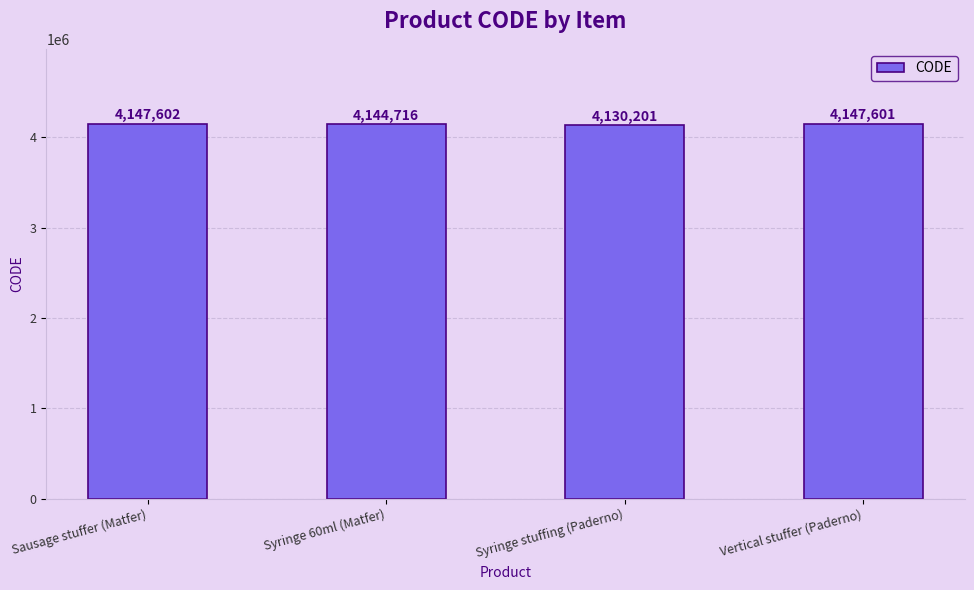

What is the label of the 1st bar from the right?

Vertical stuffer (Paderno)